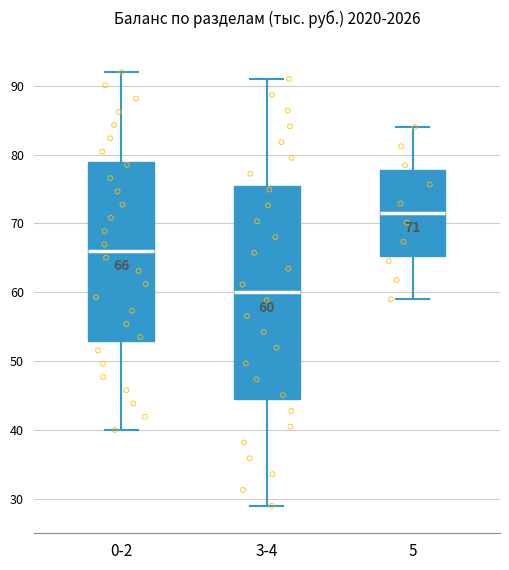

Which box has the highest median line?

5